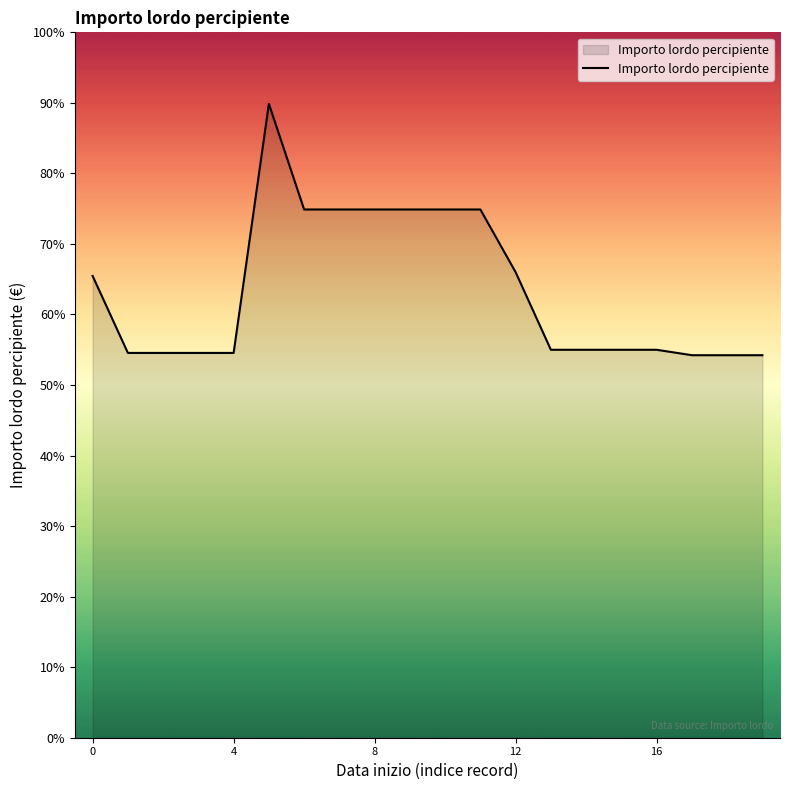

Does the chart have visible grid lines?

No